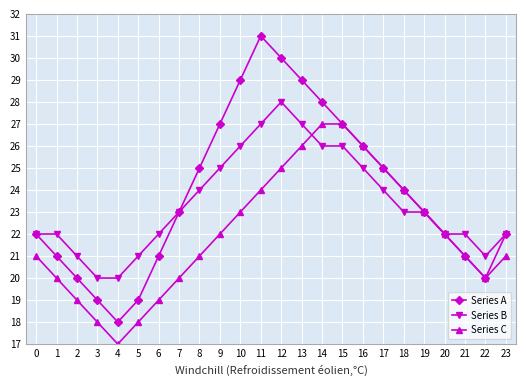

How many distinct data groups are displayed?

3